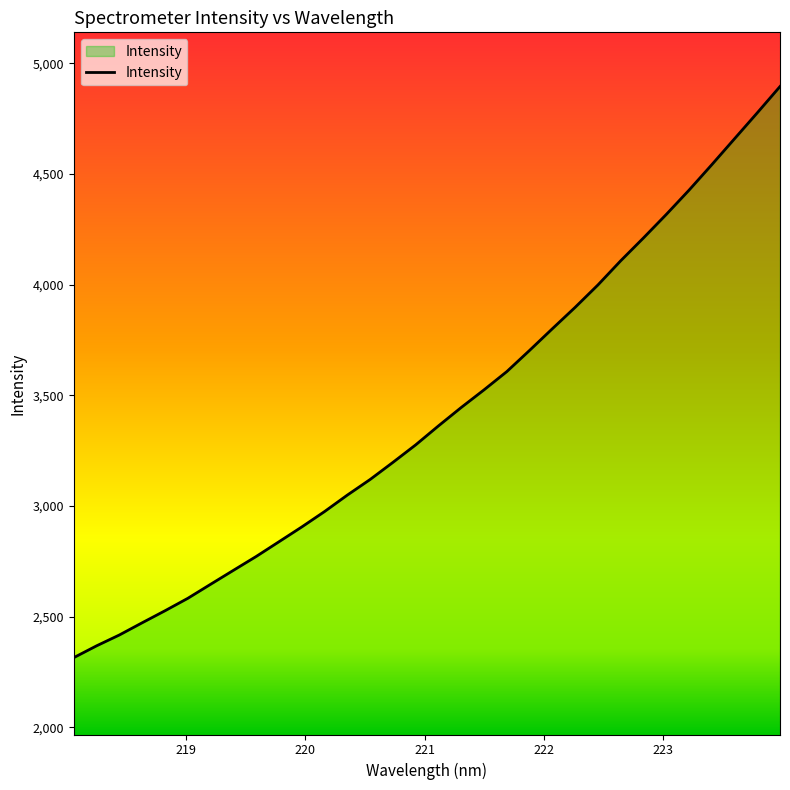

What is the difference between the second highest and second lowest values?

2407.7